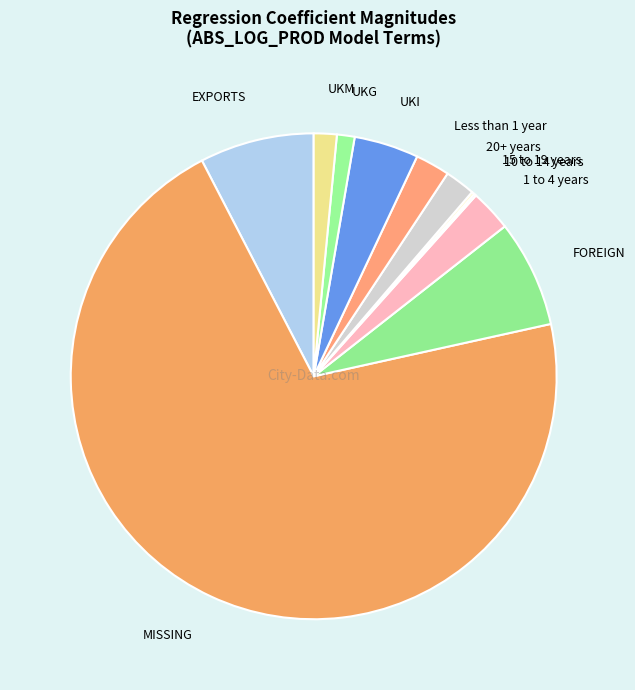

Between FOREIGN and Less than 1 year, which is larger?

FOREIGN